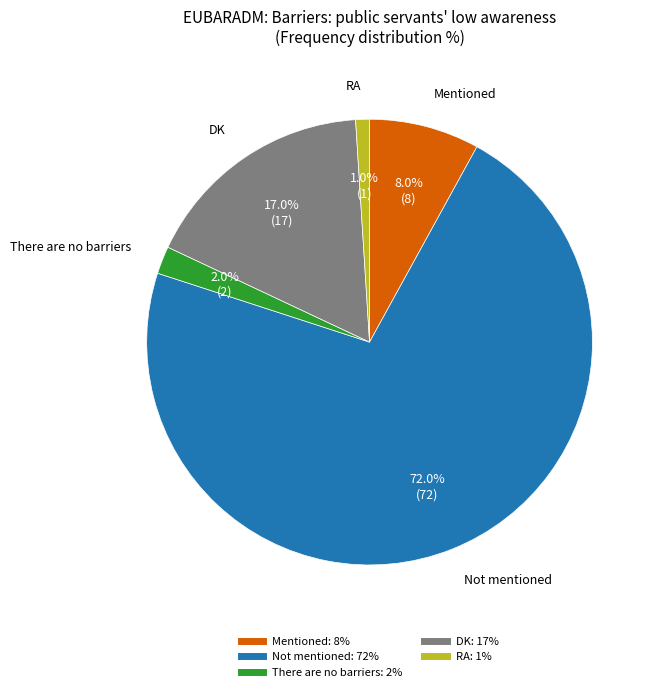

Which slice represents more than half of the pie?

Not mentioned